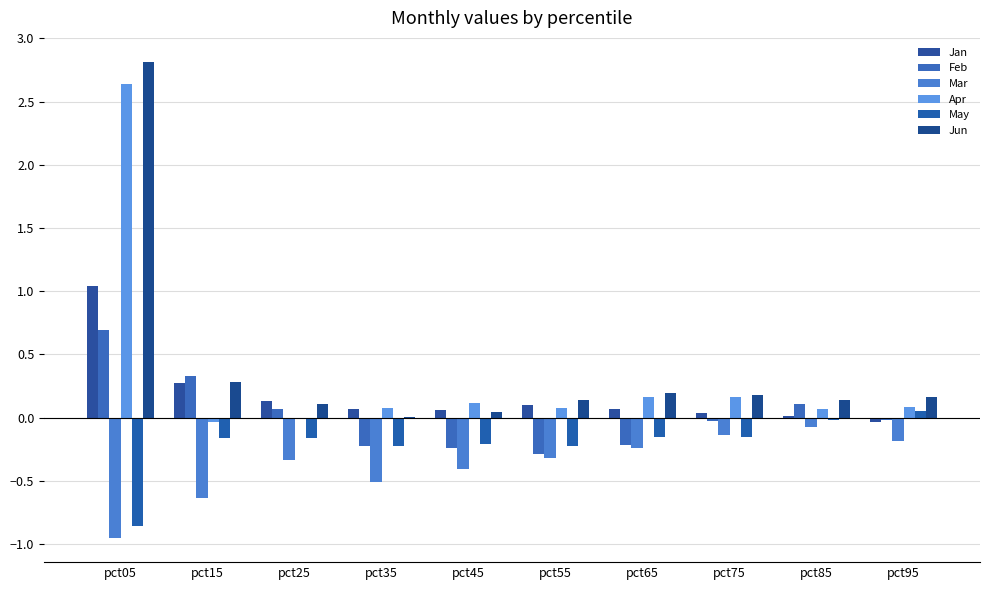

Between pct25 and pct75, which series saw the biggest shift?

Mar